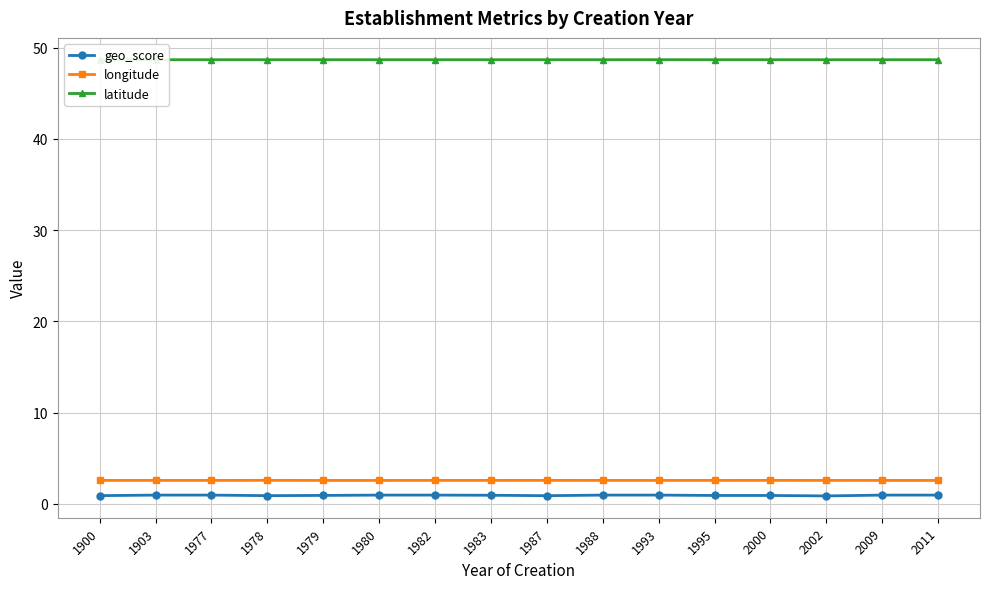

In longitude, how many points are lower than both neighbors (excluding endpoints)?

3